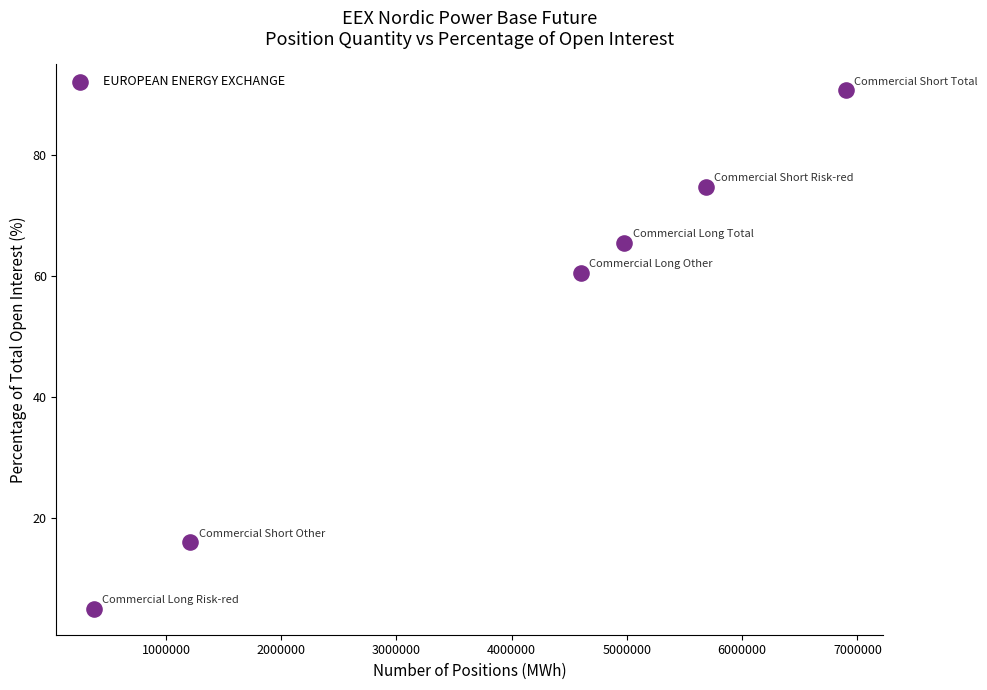

What is the range of X values (max minus min)?

6522315.0